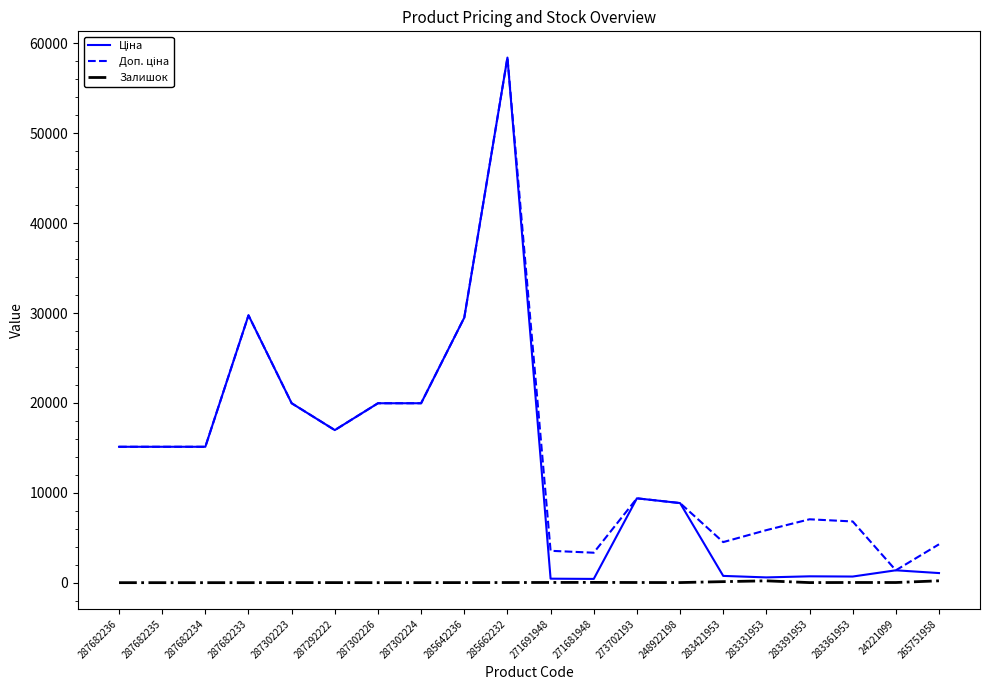

Which label corresponds to the largest value in the chart?

285662232